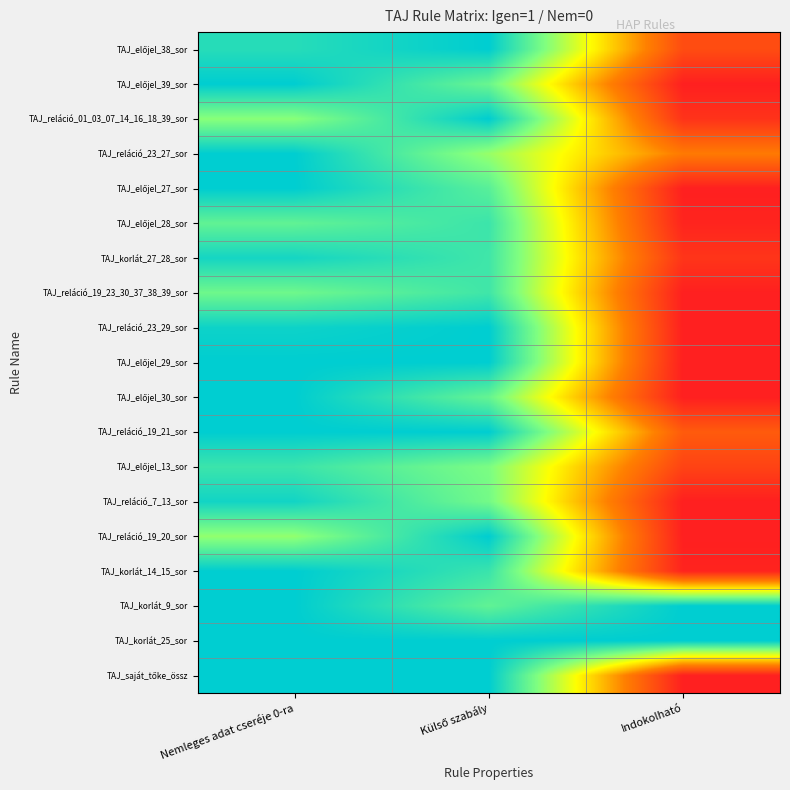

What is the spread (max minus min) of values at Külső szabály?

0.3